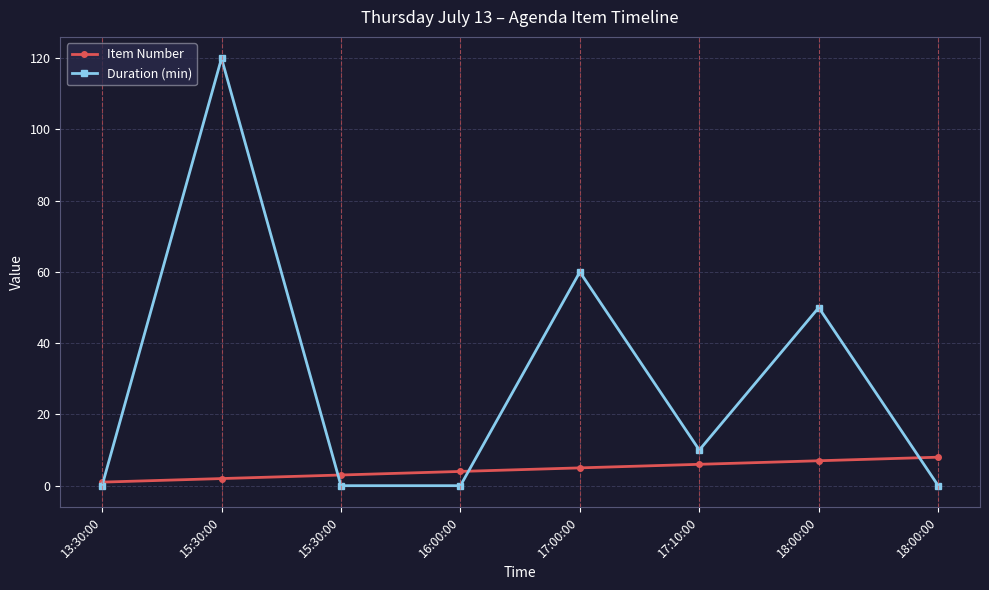

Which series has the largest total across all categories?

Duration (min)